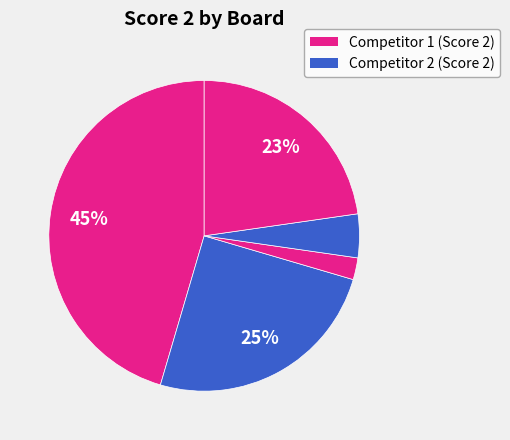

What is the smallest slice in the pie chart?

Board 3